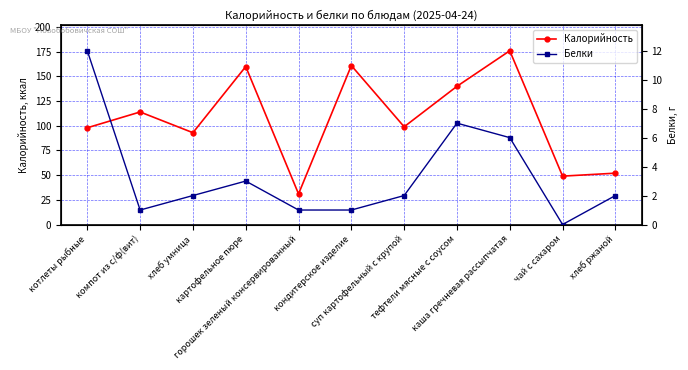

In Калорийность, how many points are lower than both neighbors (excluding endpoints)?

4